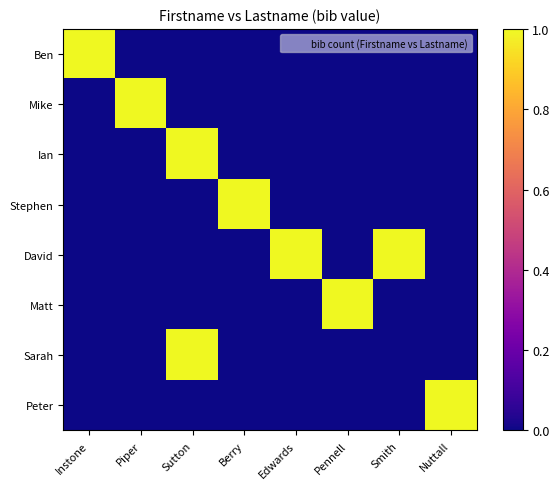

At which category is the sum across all series the highest?

Sutton